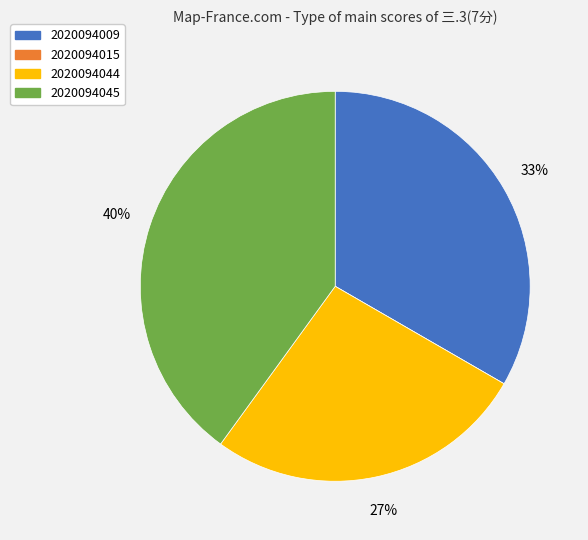

Is there any slice that represents more than half of the pie?

No